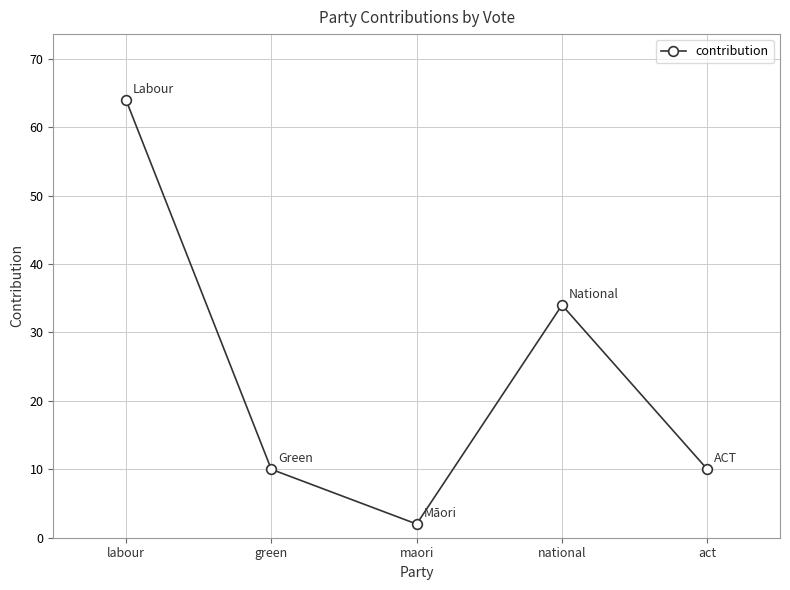

What is the difference between the second highest and minimum values?

32